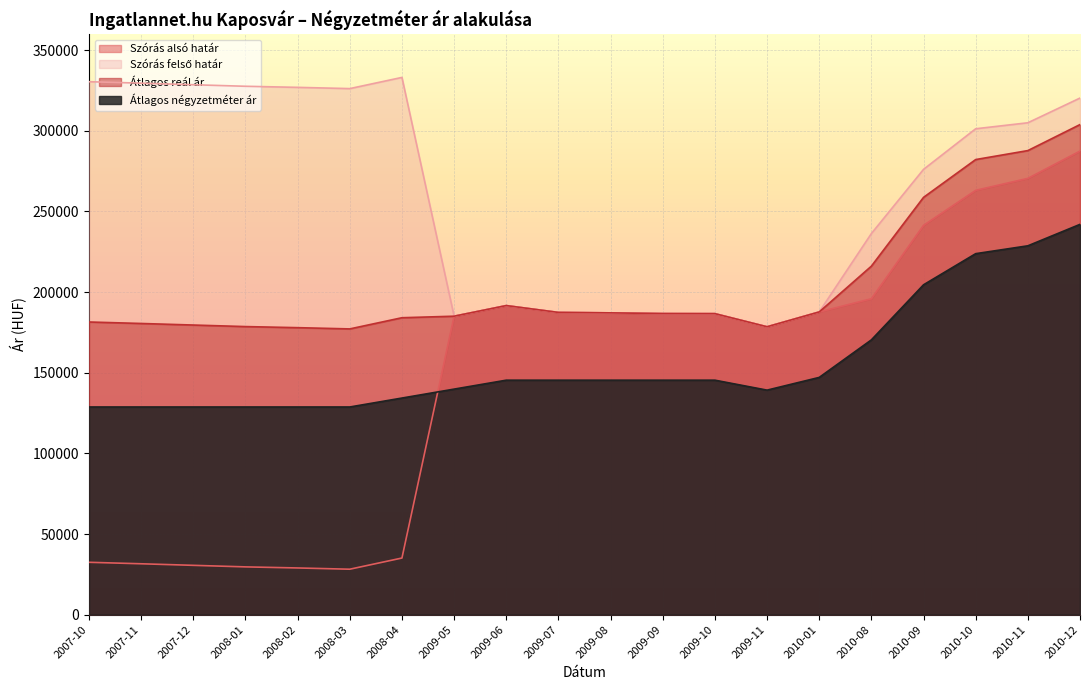

True or false: Szórás felső határ and Szórás alsó határ cross at least once.

False